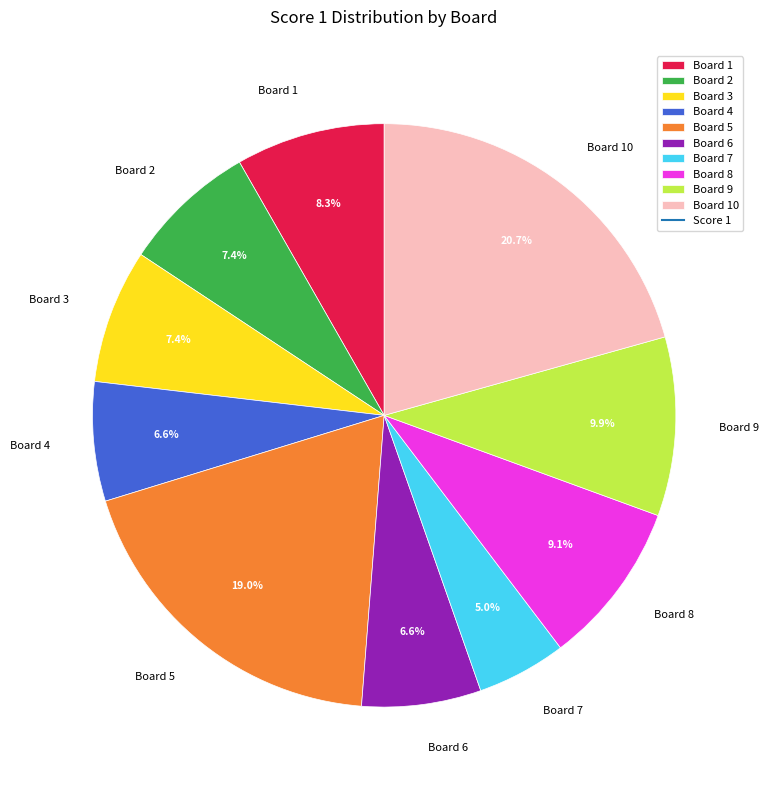

To the nearest percent, what portion does Board 5 represent?

19%